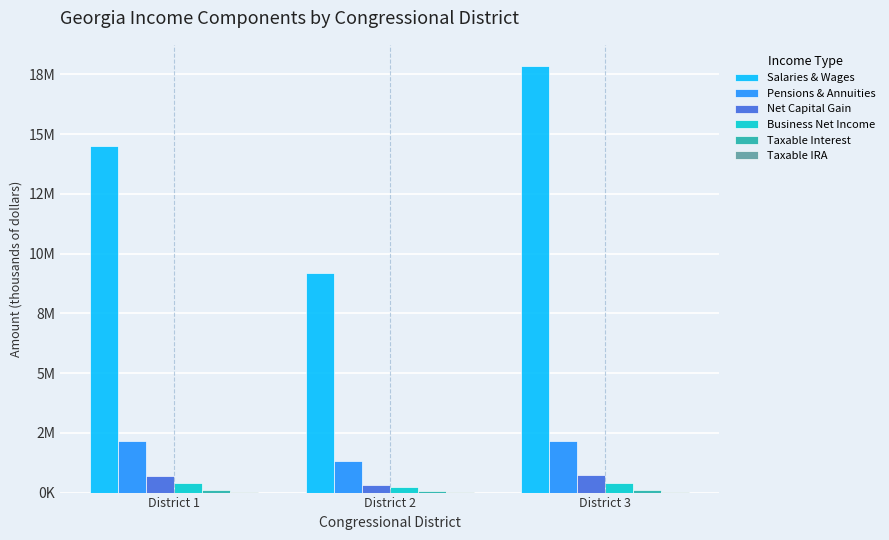

List the labels in order of Pensions & Annuities value, smallest first.

District 2, District 1, District 3